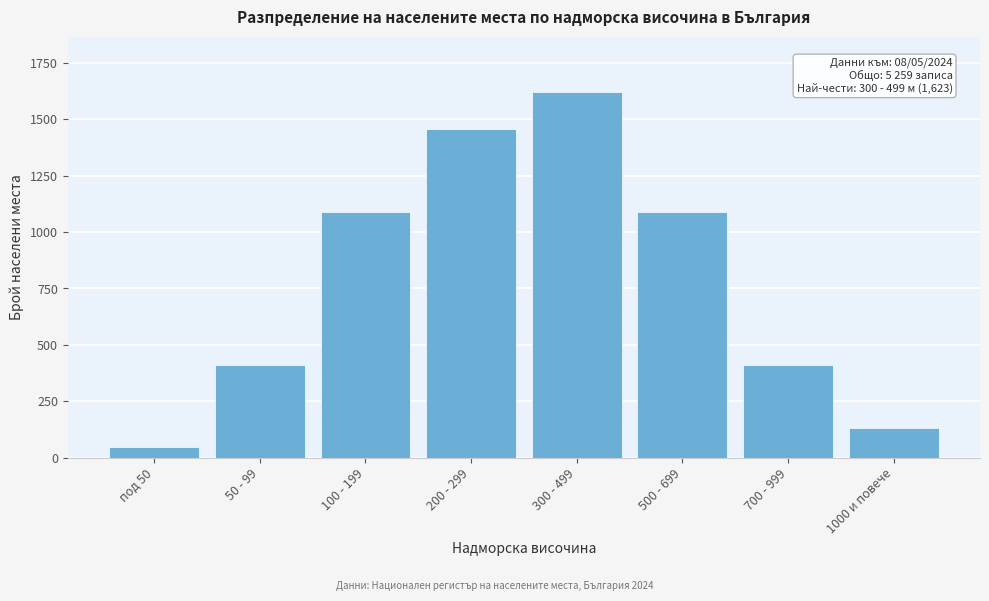

Reading left to right, what are all the values shown in this chart?

45	412	1089	1456	1623	1089	412	133